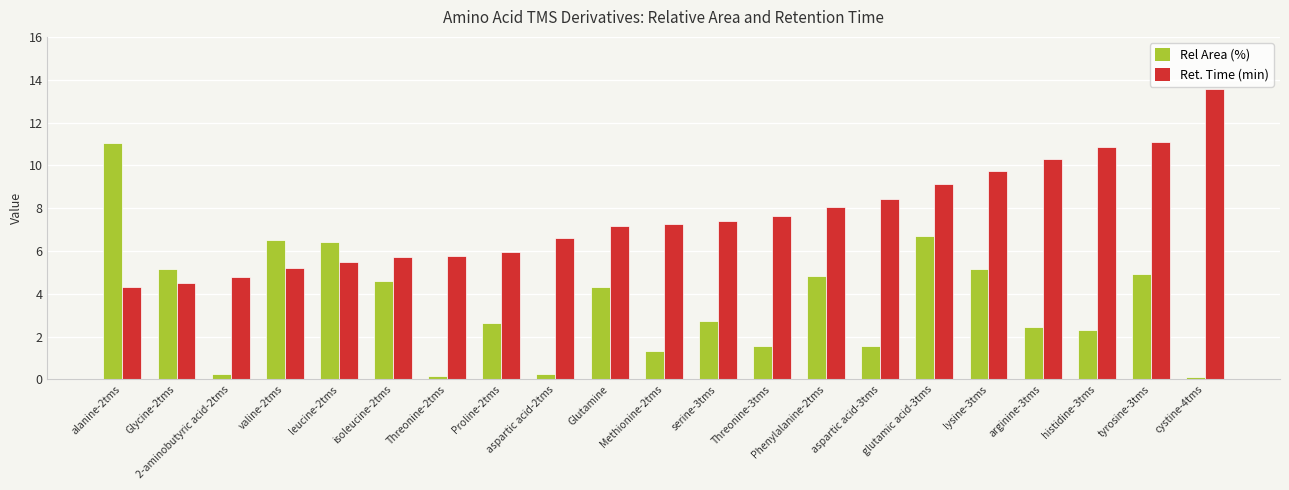

What is the value of the Ret. Time (min) bar at the 3rd from the left?

4.8